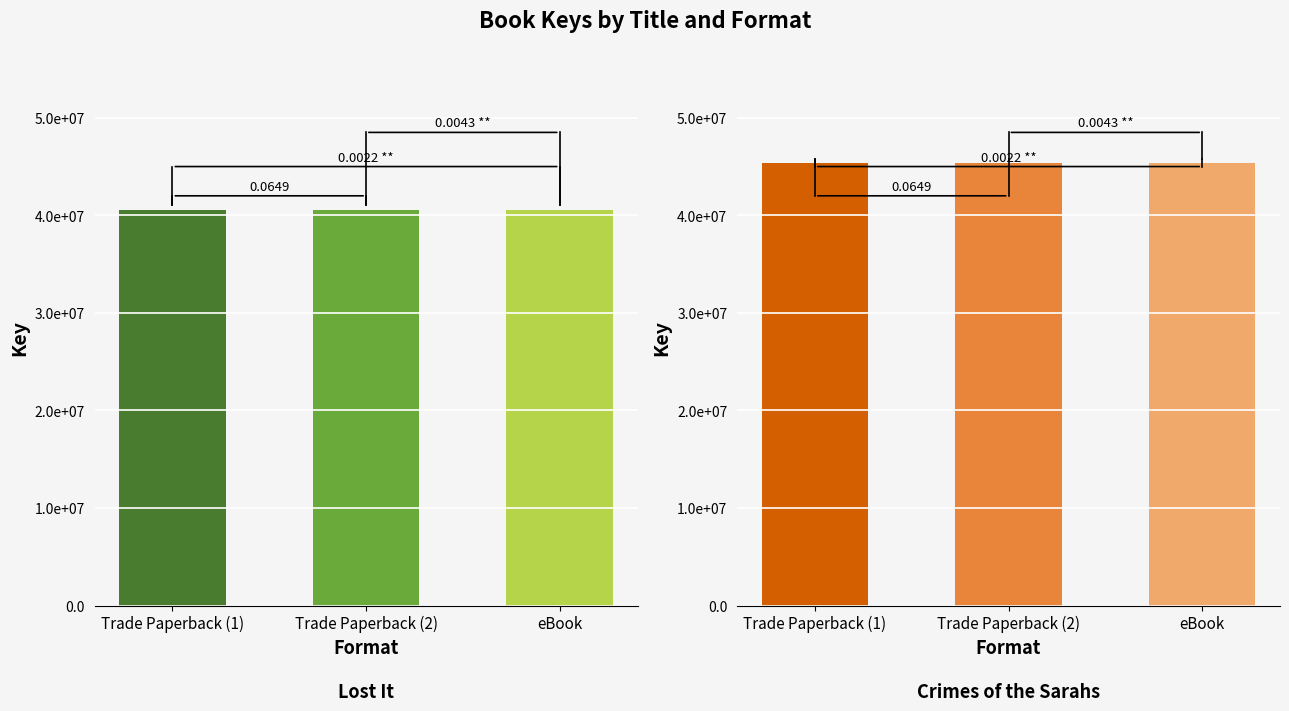

The value of Crimes of the Sarahs at Trade Paperback (1) is 45319467. True or false?

True